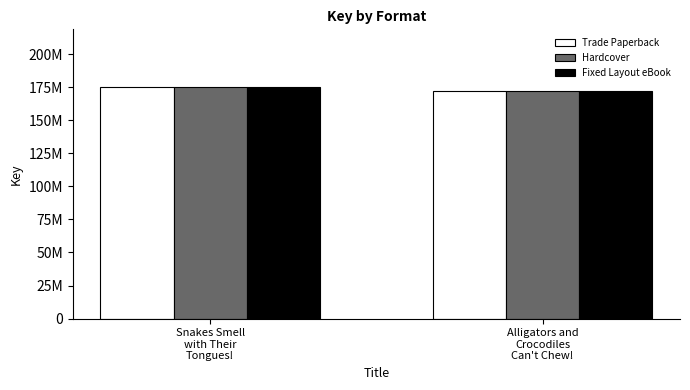

Is the value of Fixed Layout eBook at Snakes Smell
with Their
Tongues! greater than the value of Trade Paperback at Snakes Smell
with Their
Tongues!?

No